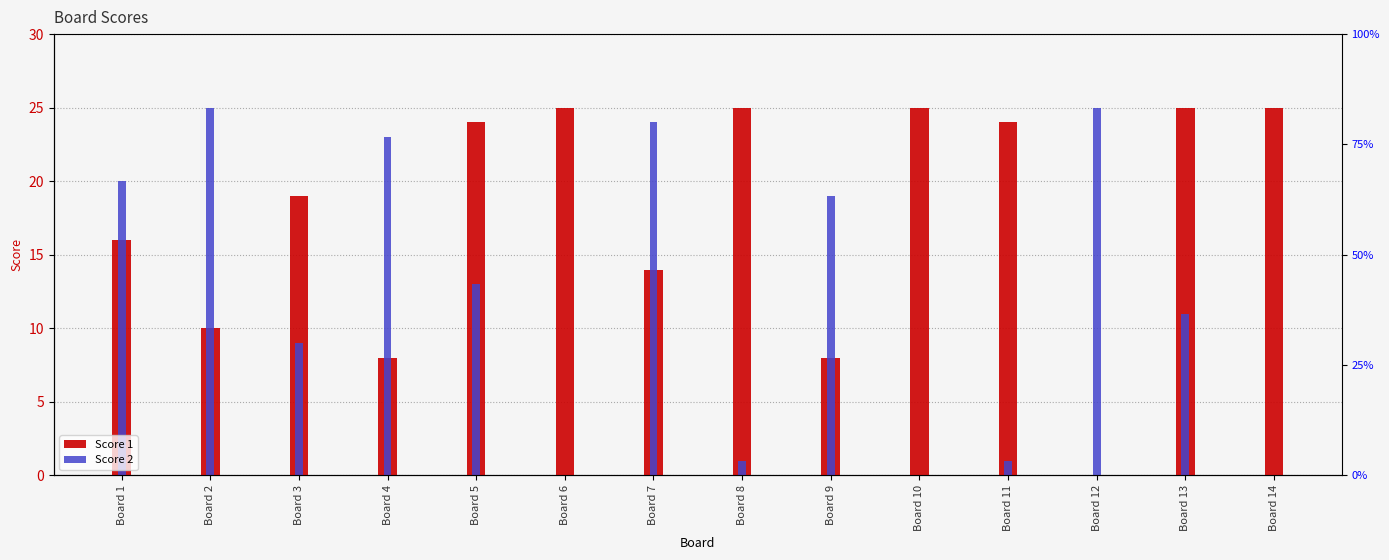

Reading left to right, list all the values displayed in this chart.

Score 1: 16	10	19	8	24	25	14	25	8	25	24	0	25	25
Score 2: 20	25	9	23	13	0	24	1	19	0	1	25	11	0